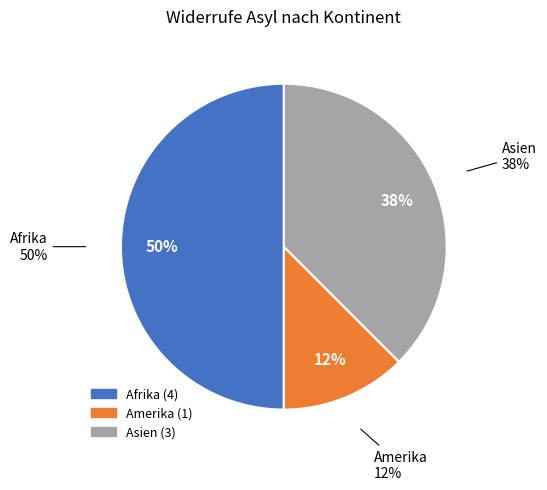

What percentage is NOT represented by Asien?

62.5%